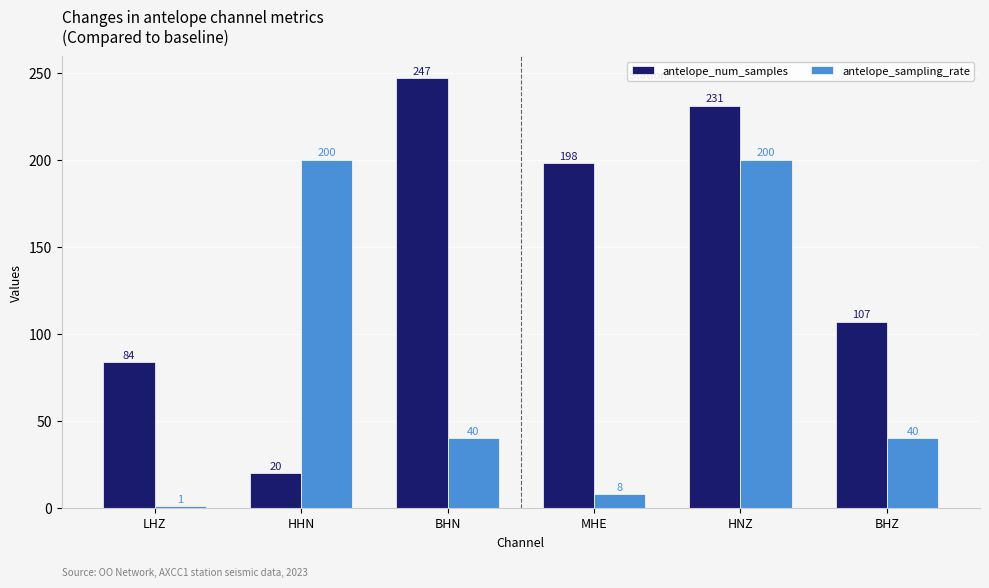

Are the bars horizontal?

No